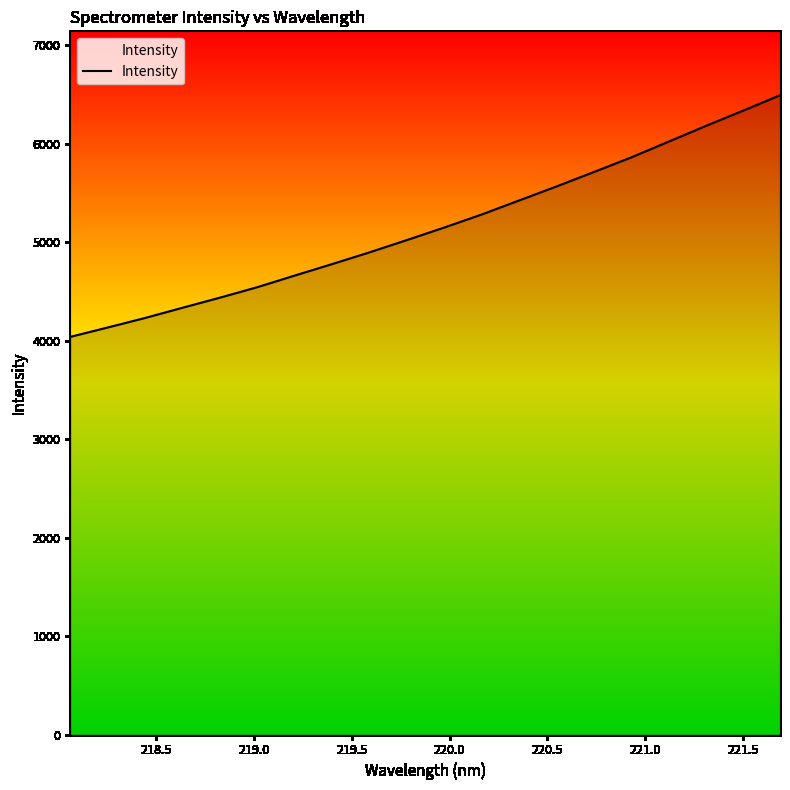

What is the maximum value shown in the chart?

6493.8